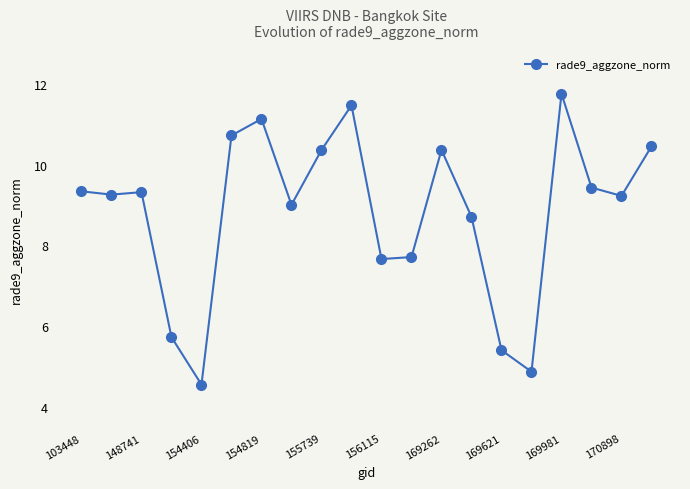

What is the average value?

8.8